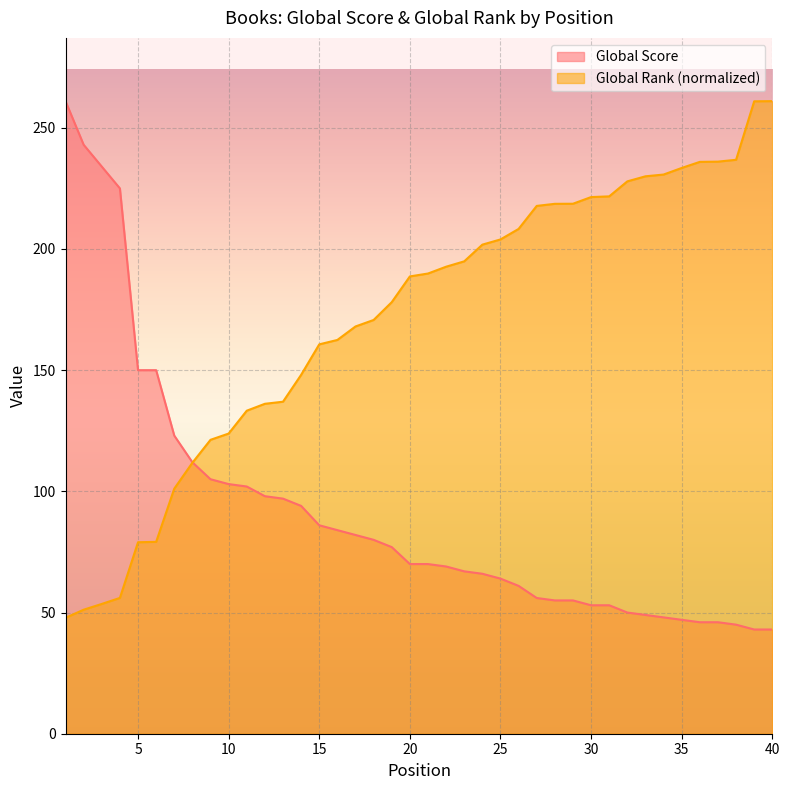

Which series has the largest range (max minus min)?

Global Score